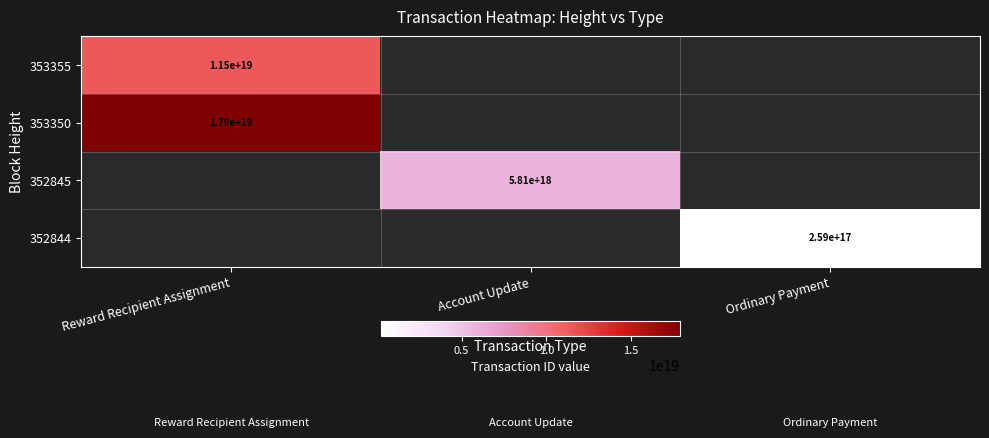

True or false: 352844 has a value of 259000000000000000 at Ordinary Payment.

True